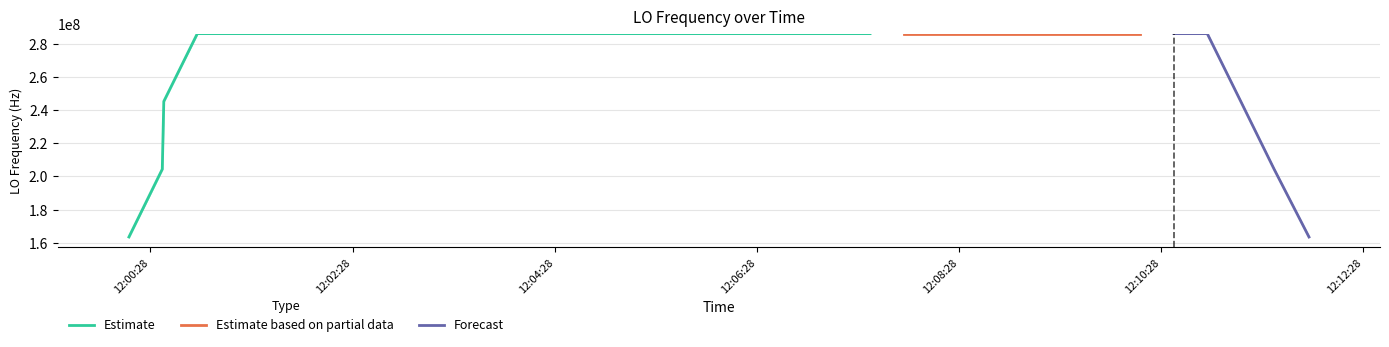

What is the minimum value for Estimate?

163455430.8